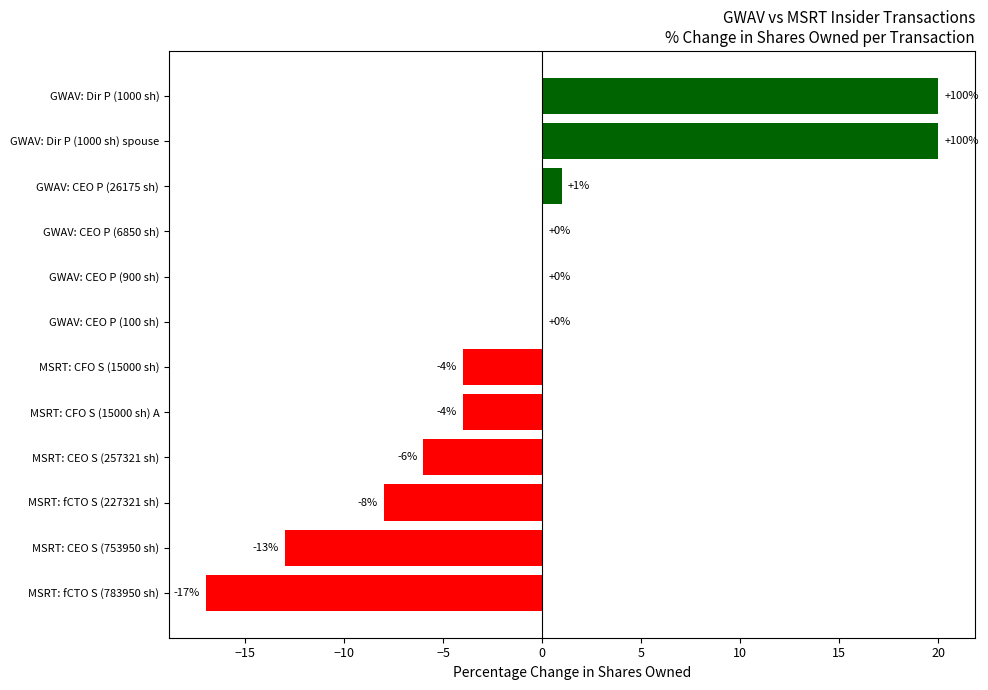

Is it true that the value at GWAV: CEO P (6850 sh) is 0?

True